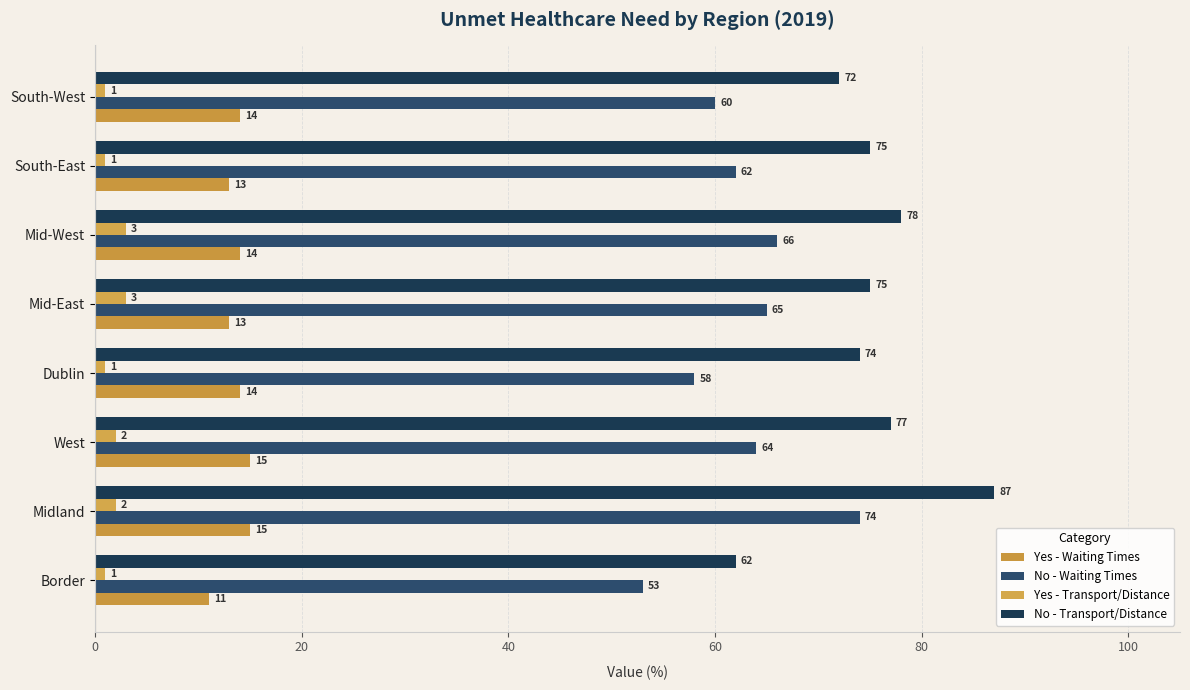

How many Yes - Transport/Distance values are between 1 and 3?

8